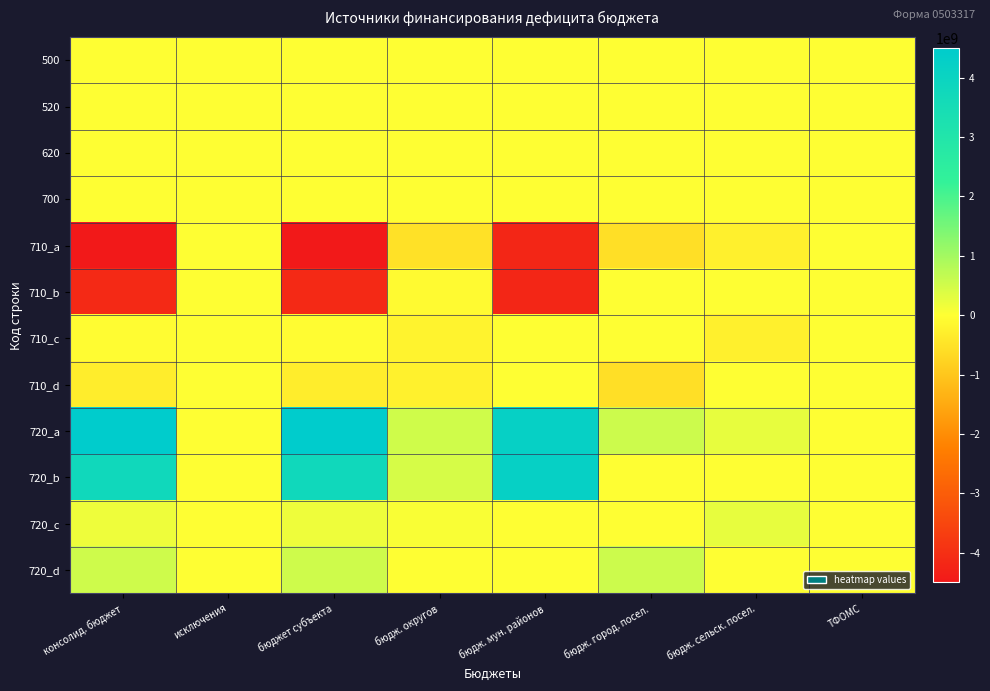

Reading left to right, transcribe all the data shown in this chart.

500: консолид. бюджет=708530.6	исключения=0.0	бюджет субъекта=708530.6	бюдж. округов=0.0	бюдж. мун. районов=0.0	бюдж. город. посел.=0.0	бюдж. сельск. посел.=708530.6	ТФОМС=0.0
520: консолид. бюджет=0.0	исключения=0.0	бюджет субъекта=0.0	бюдж. округов=0.0	бюдж. мун. районов=0.0	бюдж. город. посел.=0.0	бюдж. сельск. посел.=0.0	ТФОМС=0.0
620: консолид. бюджет=0.0	исключения=0.0	бюджет субъекта=0.0	бюдж. округов=0.0	бюдж. мун. районов=0.0	бюдж. город. посел.=0.0	бюдж. сельск. посел.=0.0	ТФОМС=0.0
700: консолид. бюджет=708530.6	исключения=0.0	бюджет субъекта=708530.6	бюдж. округов=0.0	бюдж. мун. районов=0.0	бюдж. город. посел.=0.0	бюдж. сельск. посел.=708530.6	ТФОМС=0.0
710_a: консолид. бюджет=-4491503397.9	исключения=0.0	бюджет субъекта=-4491503397.9	бюдж. округов=-510925866.5	бюдж. мун. районов=-4209560315.8	бюдж. город. посел.=-544142795.9	бюдж. сельск. посел.=-248726152.7	ТФОМС=0.0
710_b: консолид. бюджет=-4138728398.3	исключения=0.0	бюджет субъекта=-4138728398.3	бюдж. округов=-70831917.6	бюдж. мун. районов=-4209560315.8	бюдж. город. посел.=0.0	бюдж. сельск. посел.=0.0	ТФОМС=0.0
710_c: консолид. бюджет=-47692471.3	исключения=0.0	бюджет субъекта=-47692471.3	бюдж. округов=-201033681.4	бюдж. мун. районов=0.0	бюдж. город. посел.=0.0	бюдж. сельск. посел.=-248726152.7	ТФОМС=0.0
710_d: консолид. бюджет=-305082528.3	исключения=0.0	бюджет субъекта=-305082528.3	бюдж. округов=-239060267.5	бюдж. мун. районов=0.0	бюдж. город. посел.=-544142795.9	бюдж. сельск. посел.=0.0	ТФОМС=0.0
720_a: консолид. бюджет=4492211928.6	исключения=0.0	бюджет субъекта=4492211928.6	бюдж. округов=510925866.5	бюдж. мун. районов=4209560315.8	бюдж. город. посел.=544142795.9	бюдж. сельск. посел.=249434683.3	ТФОМС=0.0
720_b: консолид. бюджет=3769466366.9	исключения=0.0	бюджет субъекта=3769466366.9	бюдж. округов=440093948.9	бюдж. мун. районов=4209560315.8	бюдж. город. посел.=0.0	бюдж. сельск. посел.=0.0	ТФОМС=0.0
720_c: консолид. бюджет=180341944.0	исключения=0.0	бюджет субъекта=180341944.0	бюдж. округов=69092739.3	бюдж. мун. районов=0.0	бюдж. город. посел.=0.0	бюдж. сельск. посел.=249434683.3	ТФОМС=0.0
720_d: консолид. бюджет=542403617.6	исключения=0.0	бюджет субъекта=542403617.6	бюдж. округов=1739178.3	бюдж. мун. районов=0.0	бюдж. город. посел.=544142795.9	бюдж. сельск. посел.=0.0	ТФОМС=0.0